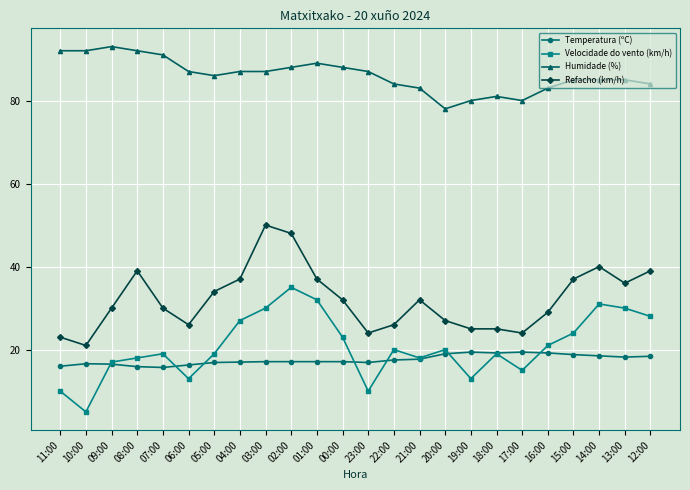

What is the average value of the Humidade (%) series?

86.1